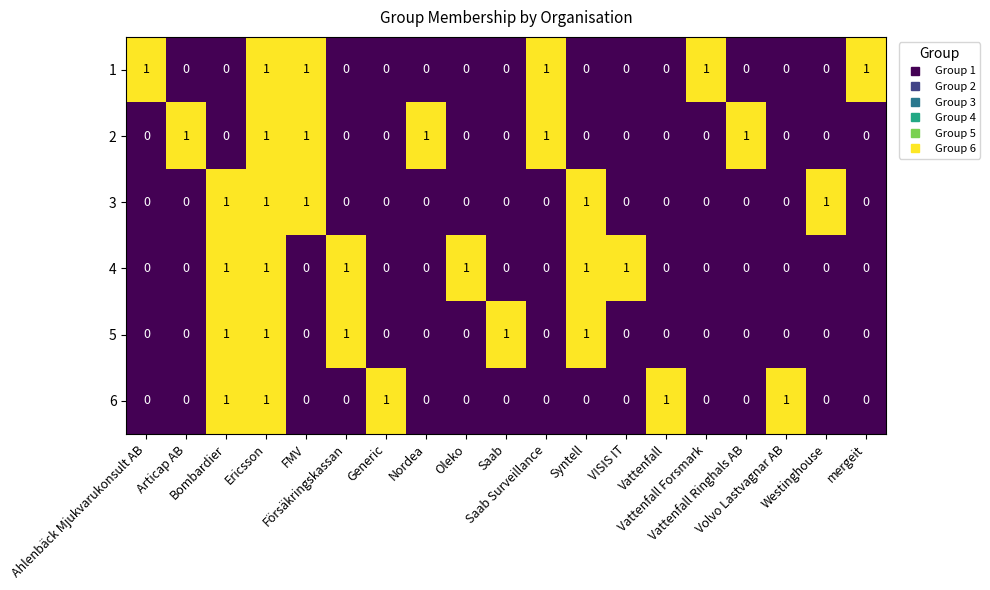

What is the sum of all 3 values?

5